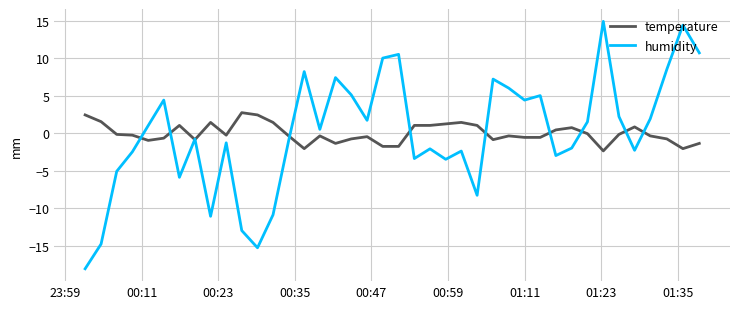

How many values in the humidity series are below 0?

20